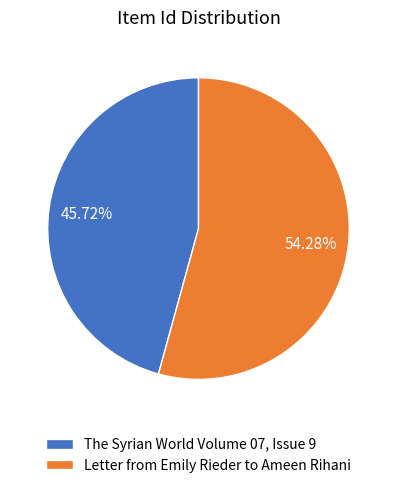

What is the ratio of the value at Letter from Emily Rieder to Ameen Rihani to the value at The Syrian World Volume 07, Issue 9?

1.2